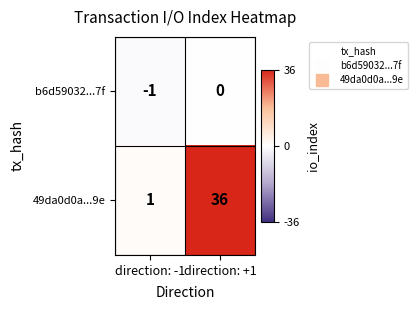

Which series has the largest range (max minus min)?

49da0d0a...9e